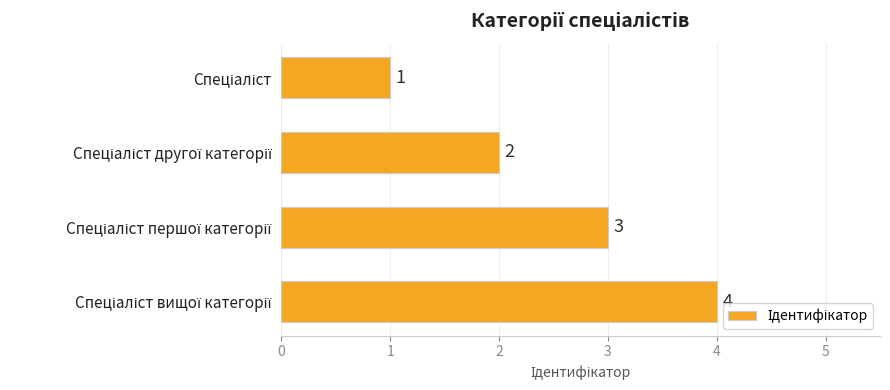

What is the difference between the maximum and minimum values?

3